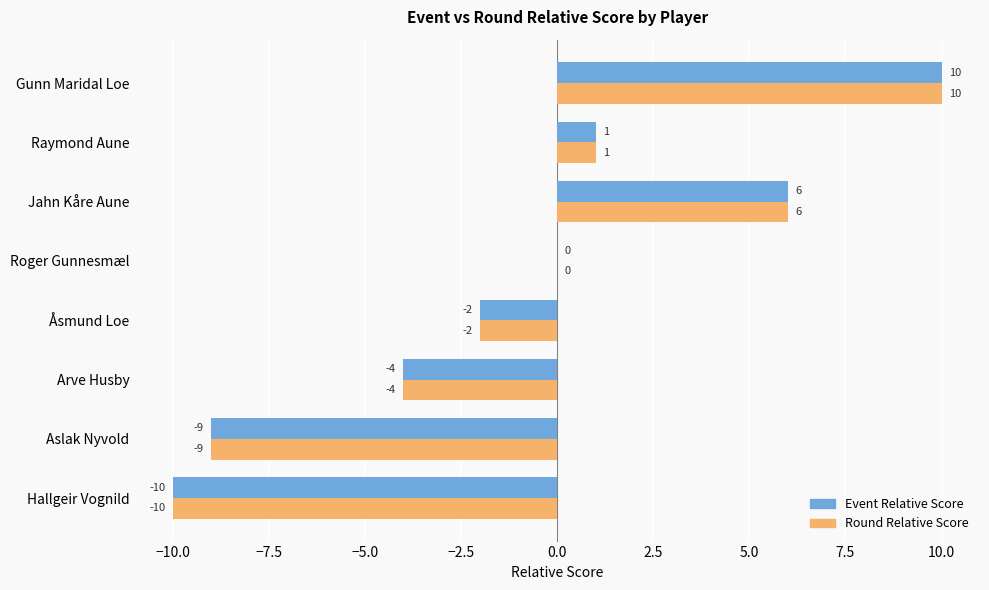

How many Round Relative Score values are between -4 and 6?

5